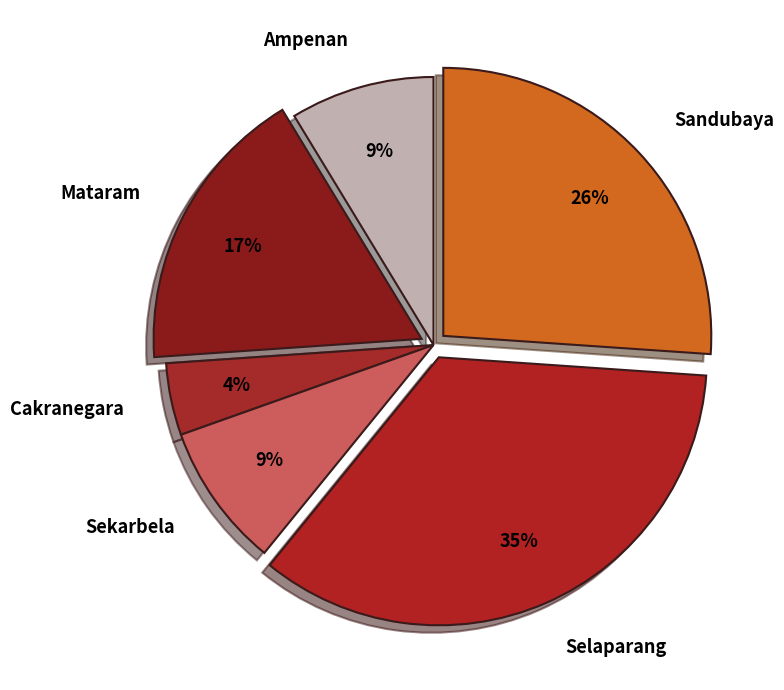

Between Selaparang and Ampenan, which is larger?

Selaparang